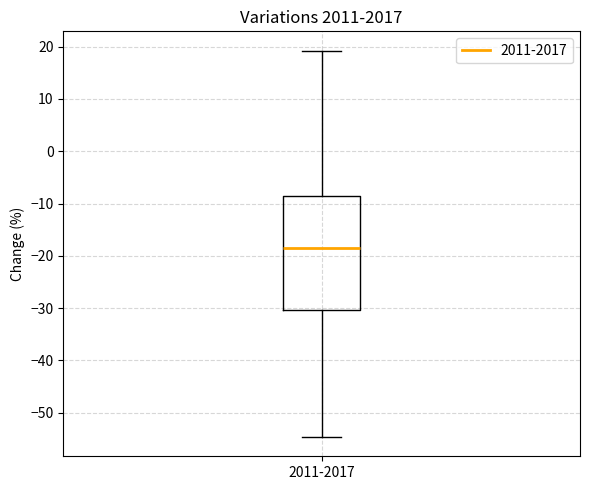

Read this box plot against the y-axis: the position of the median line, the range covered by the box, and the ends of both whiskers. The values are not printed on the chart, so give them approximately, as read against the axis.

median -18, box -30 to -8, whiskers -55 to 19